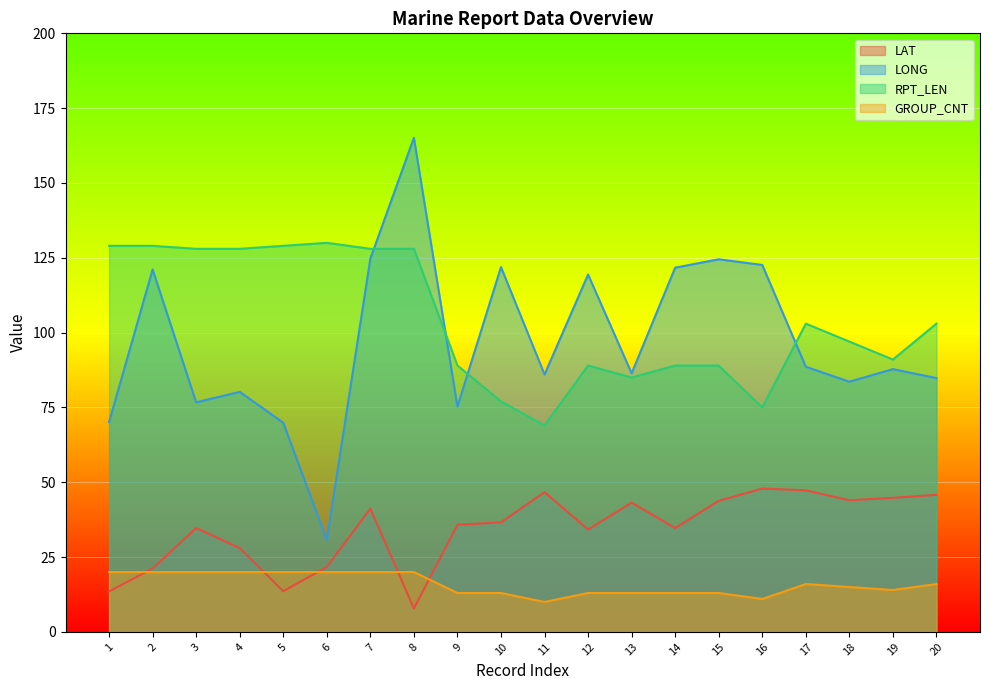

How many interior local peaks does the LONG series have?

7